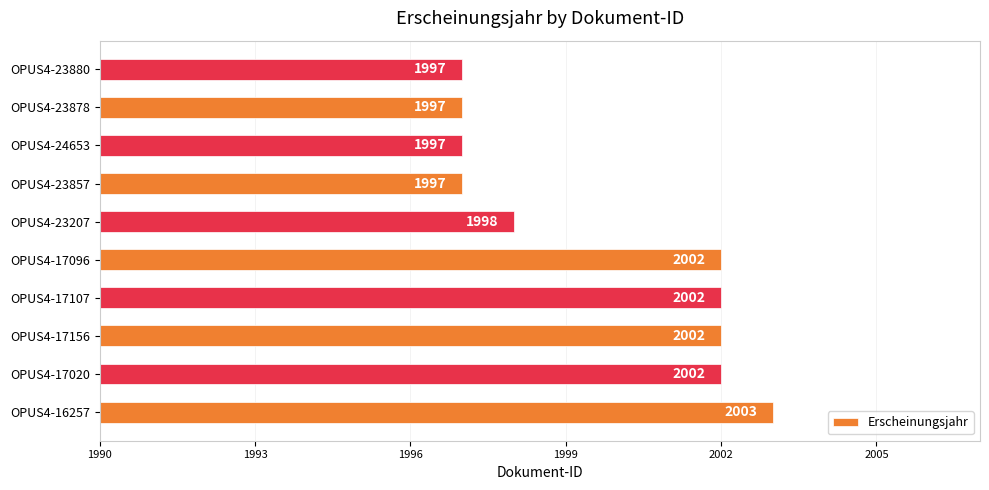

Reading bottom to top, what are all the values shown in this chart?

2003	2002	2002	2002	2002	1998	1997	1997	1997	1997